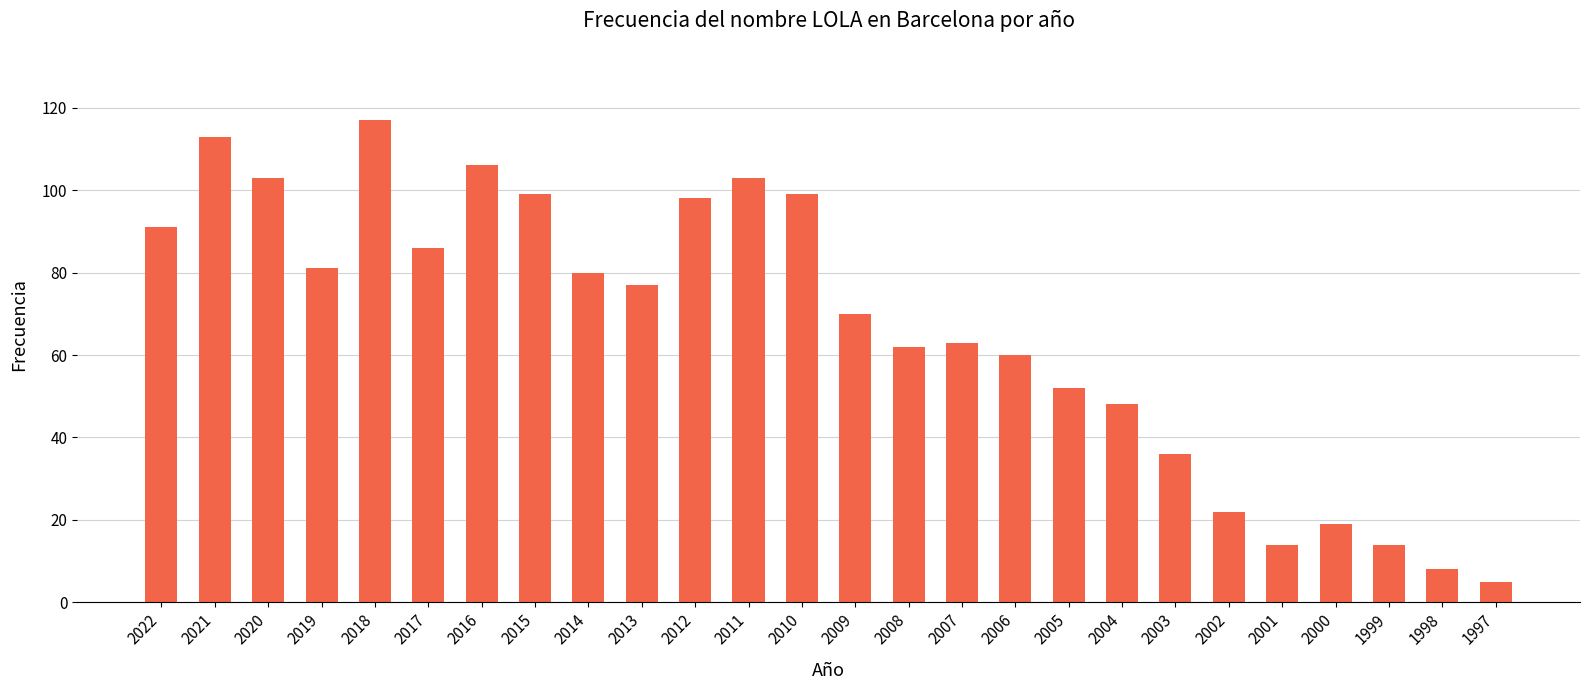

Between 2016 and 2008, which is larger?

2016